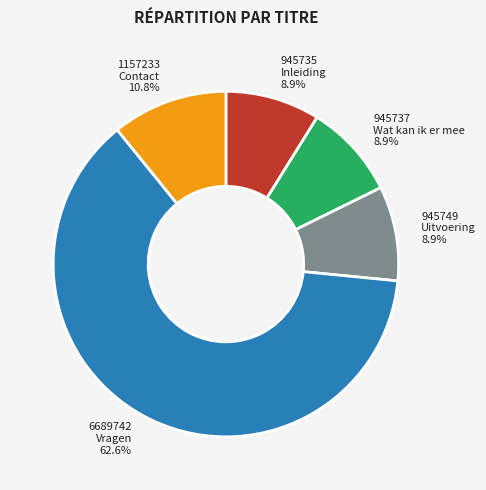

Count the number of slices in the pie.

5